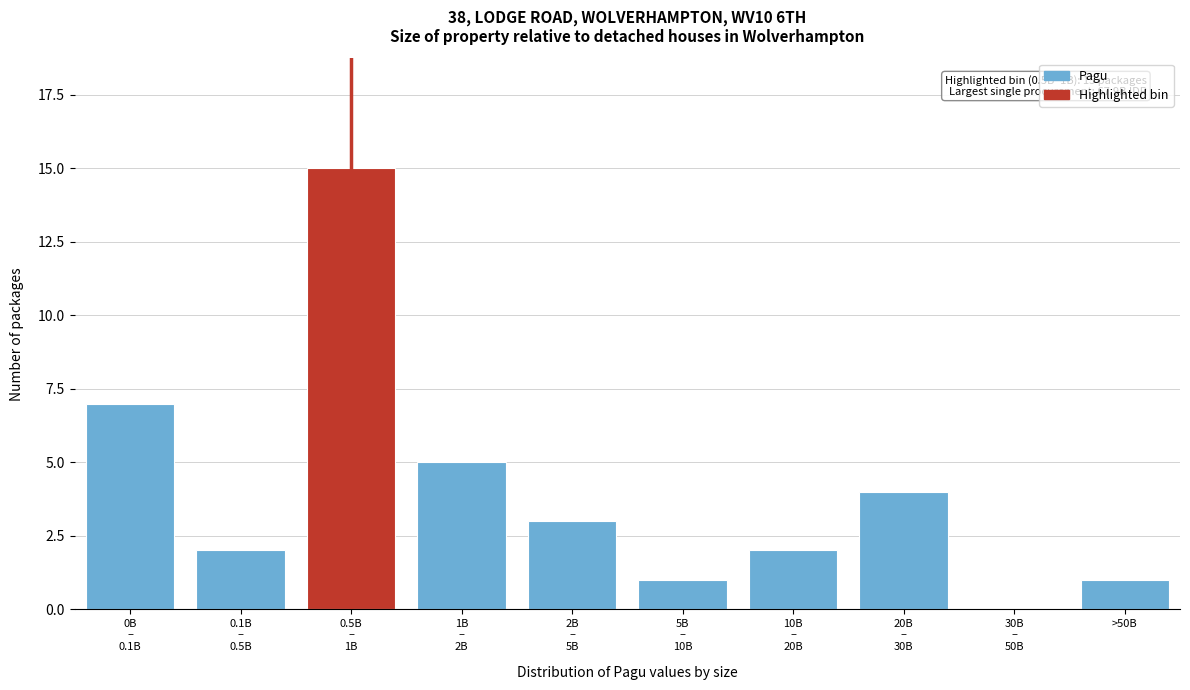

What is the greatest value displayed?

15